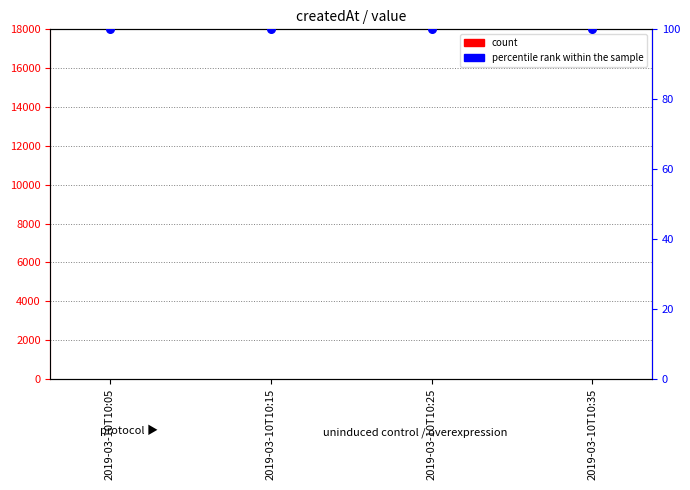

Which series contains the highest Y value?

percentile rank within the sample